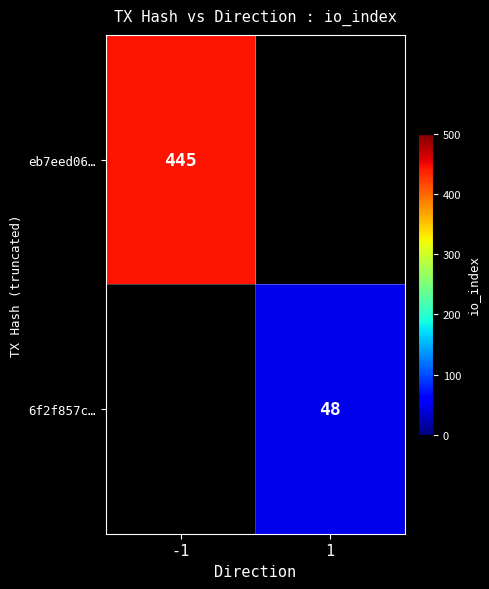

The 6f2f857c… series shows 25 at 1. True or false?

False